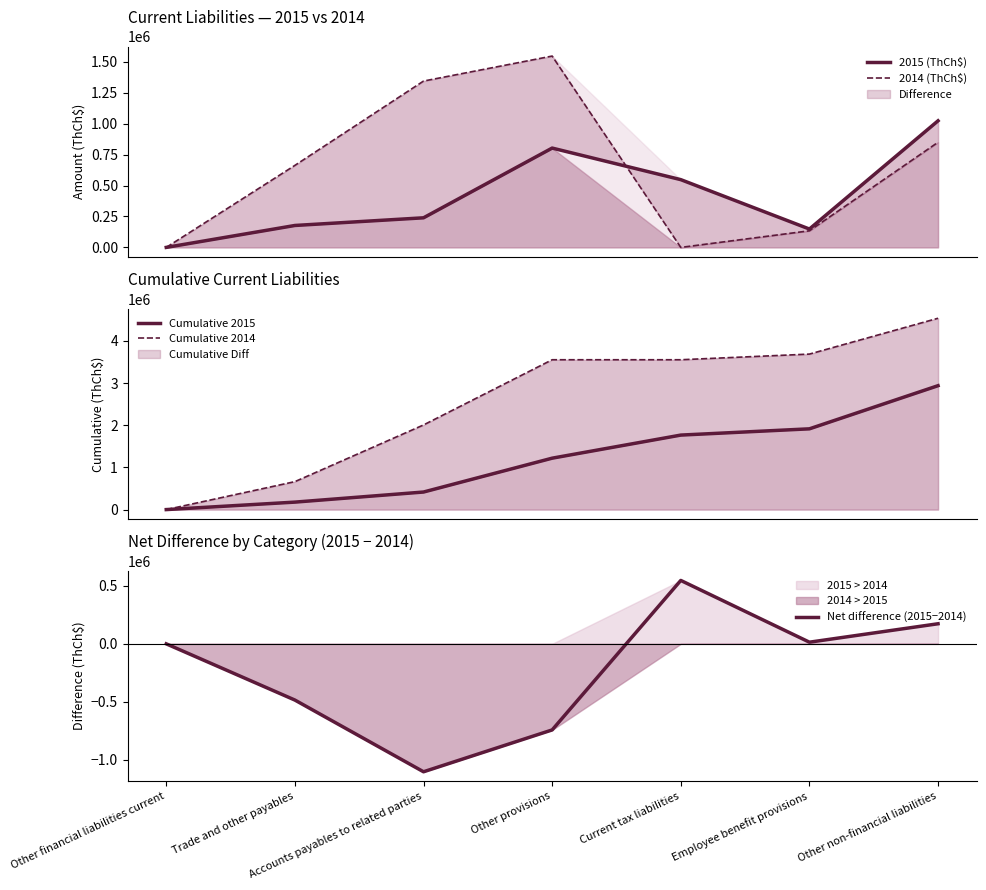

Where is 2015 (ThCh$) nearest to the value 511850?

Current tax liabilities